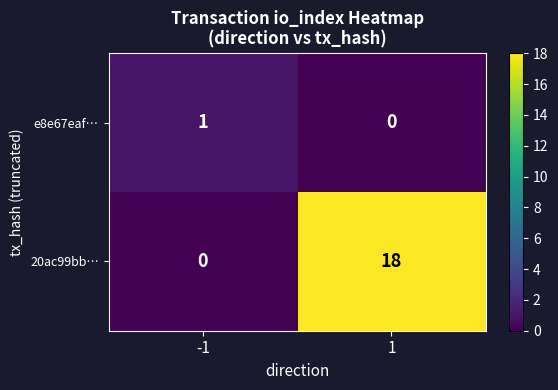

Is it true that 20ac99bb… equals 9 at -1?

False